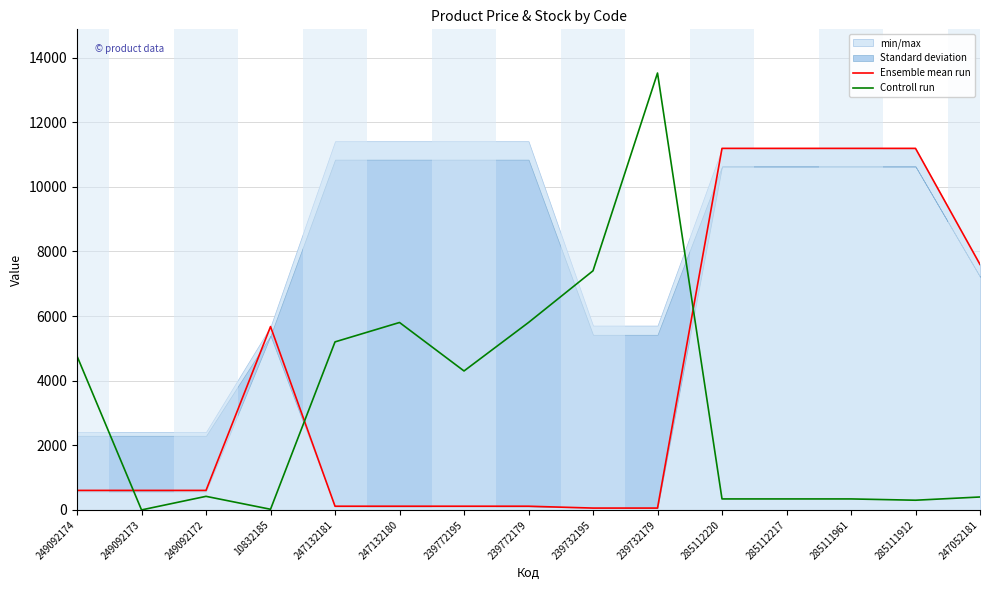

At which label does Ensemble mean run reach its minimum?

239732195